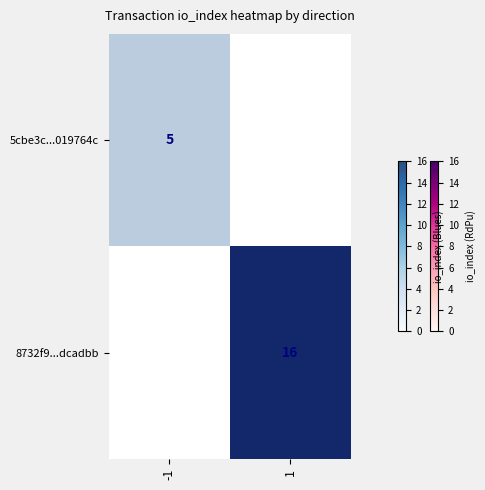

What is the greatest value displayed?

16.0